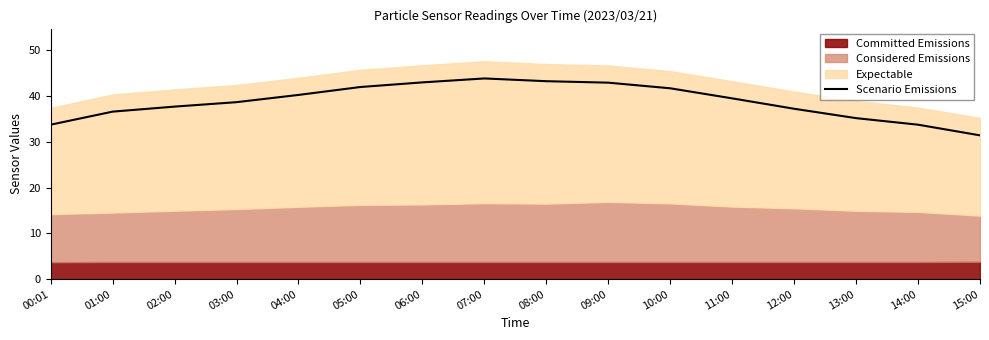

How many lines are shown in the chart?

1